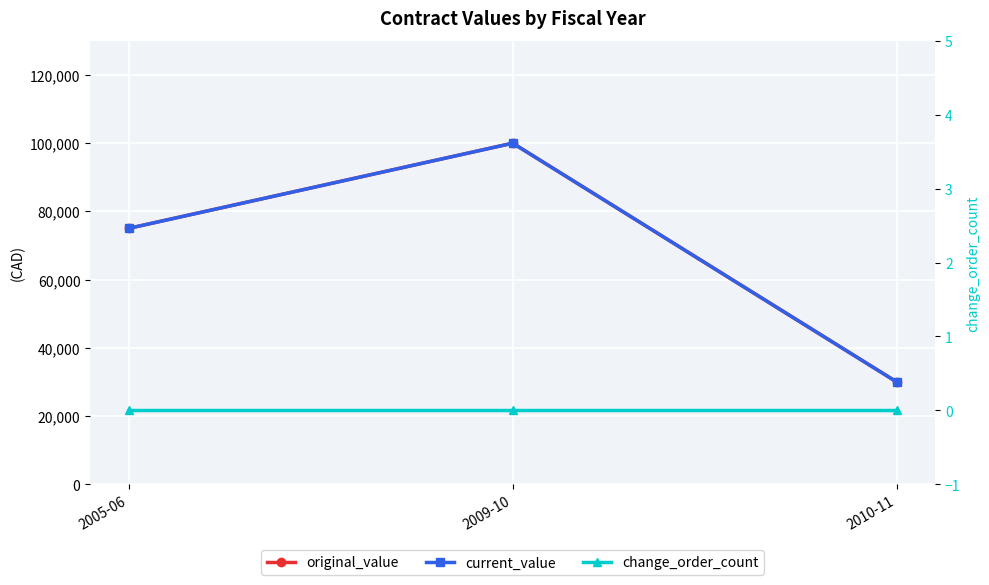

The original_value series shows 12092.4 at 2010-11. True or false?

False